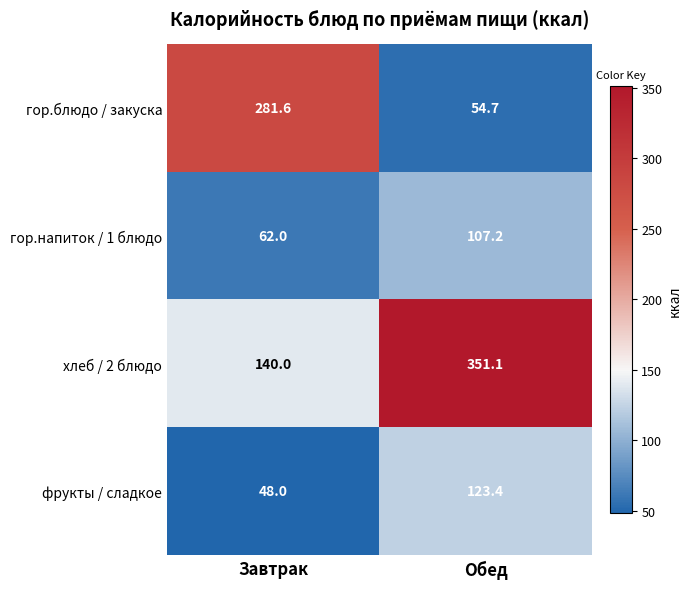

How many distinct data groups are displayed?

4